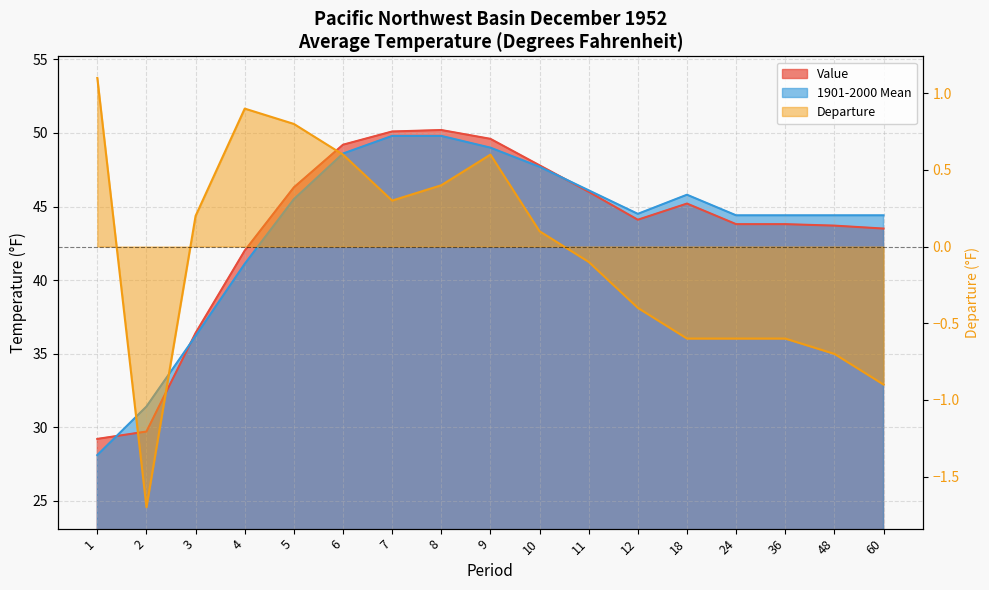

What is the value of the Value point at the 13th from the left?

45.2